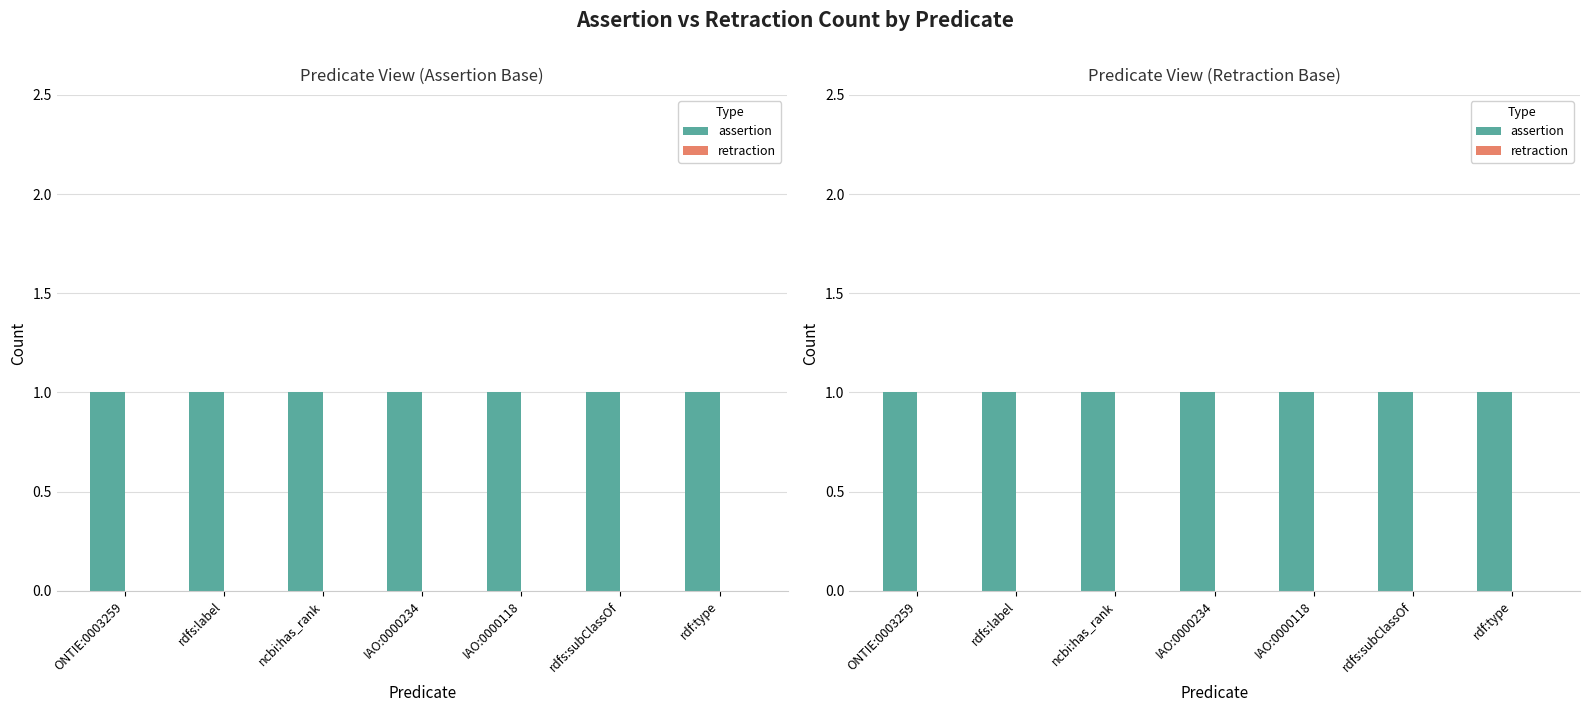

What is the label of the 1st bar from the left?

ONTIE:0003259